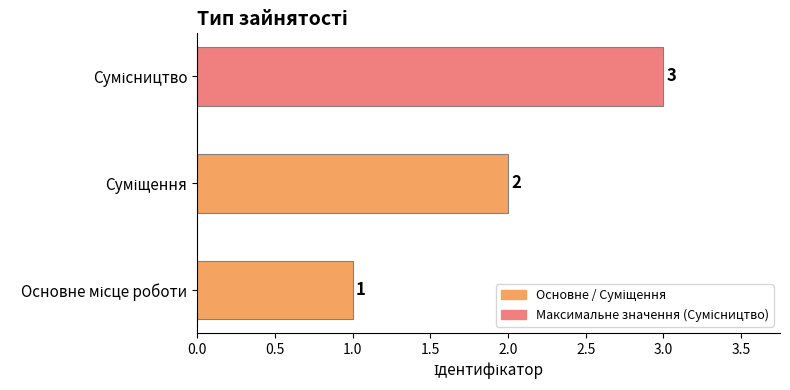

What is the greatest value displayed?

3